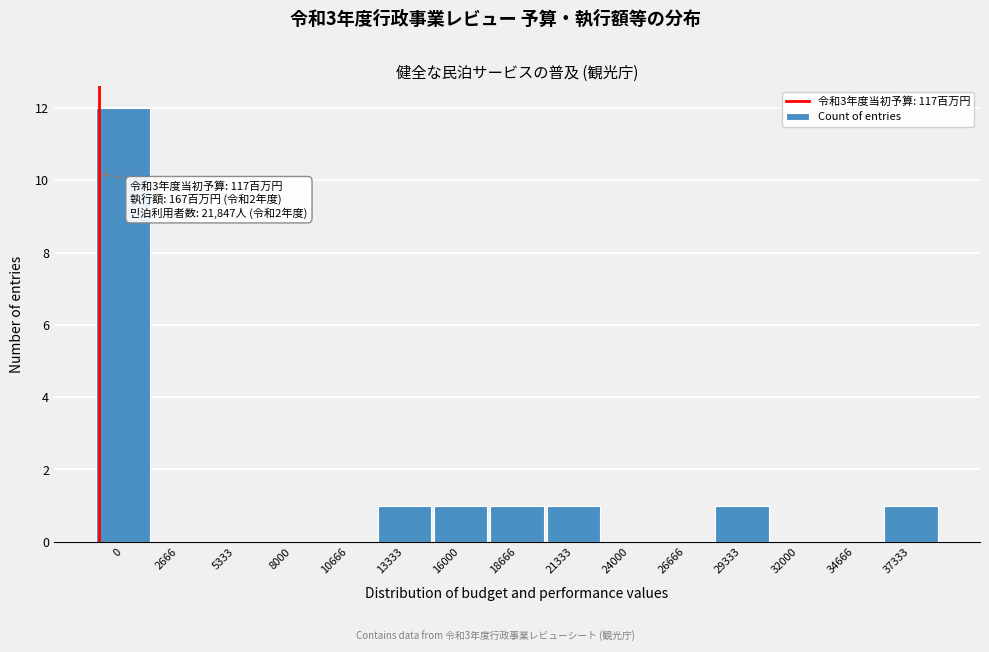

Reading left to right, what are all the values shown in this chart?

0=12	2666=0	5333=0	8000=0	10666=0	13333=1	16000=1	18666=1	21333=1	24000=0	26666=0	29333=1	32000=0	34666=0	37333=1